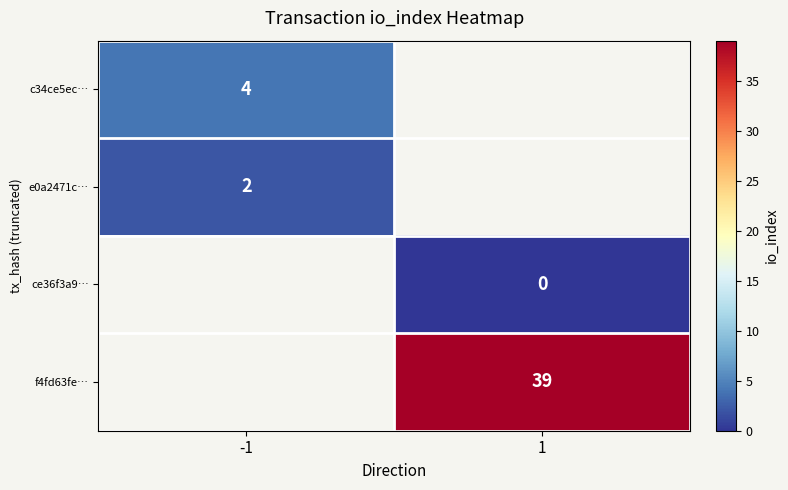

The value of c34ce5ec… at -1 is 3. True or false?

False